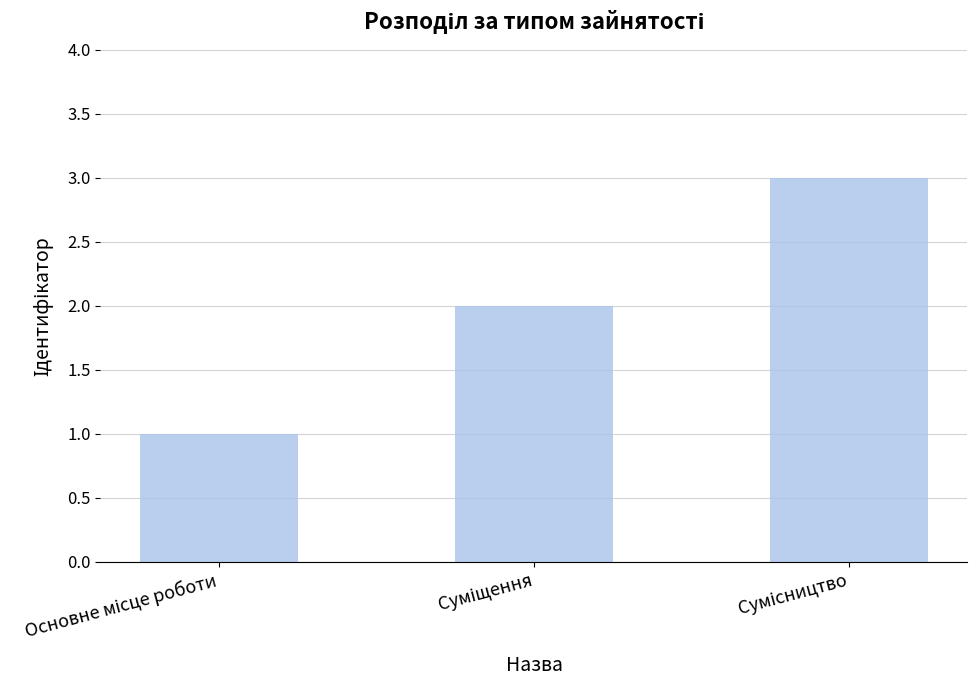

What is the maximum value shown in the chart?

3